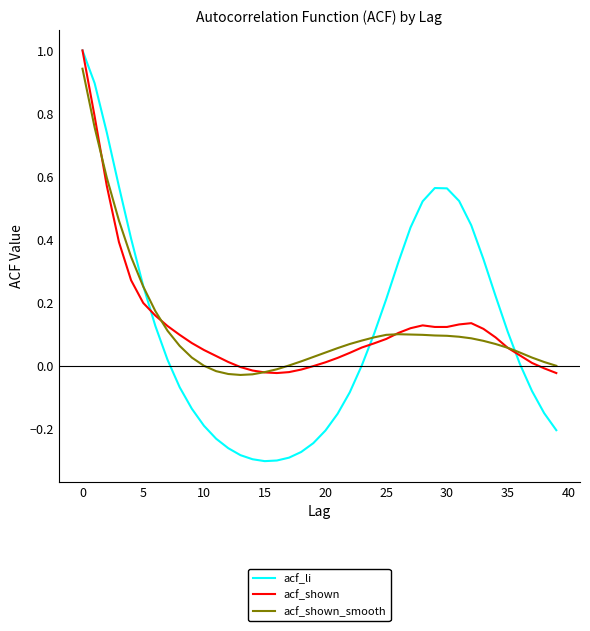

Which series has the largest range (max minus min)?

acf_li